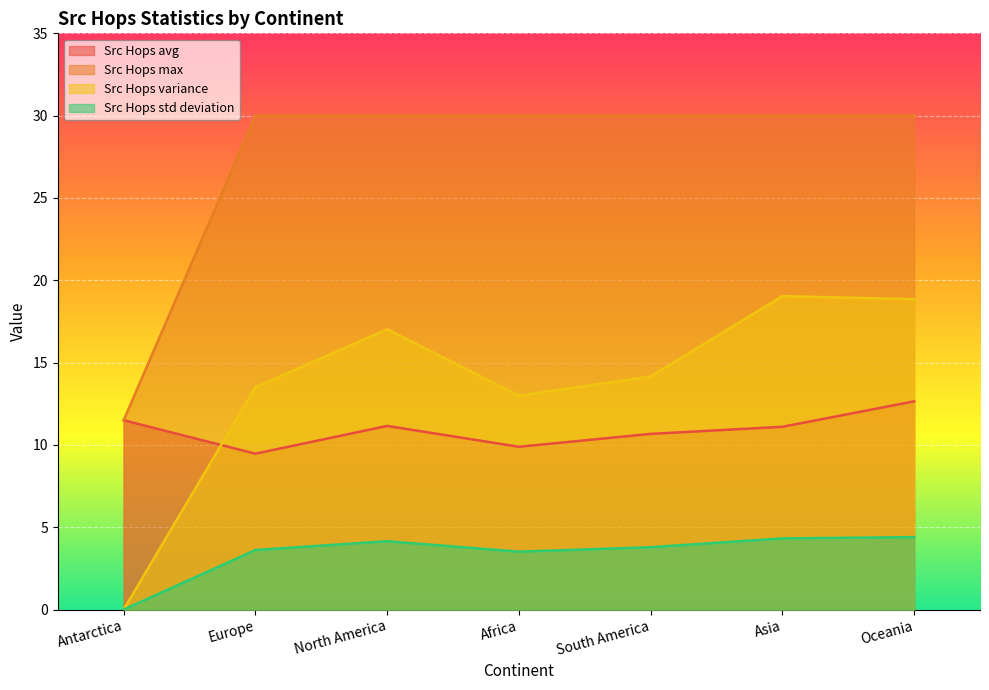

Rank the series by their maximum value, from lowest to highest.

Src Hops std deviation, Src Hops avg, Src Hops variance, Src Hops max